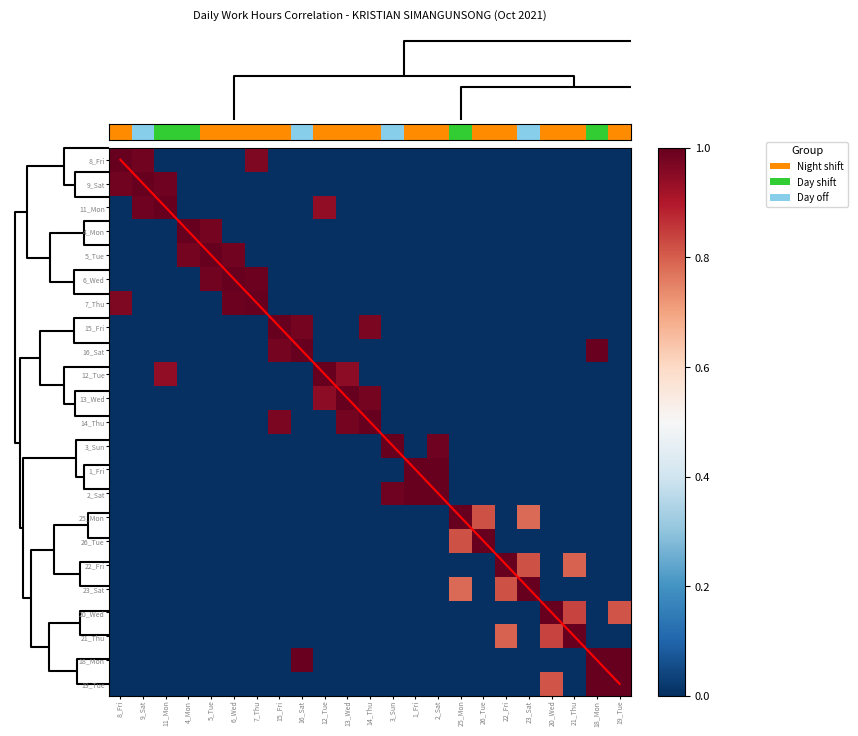

At which category is the sum across all series the highest?

18_Mon